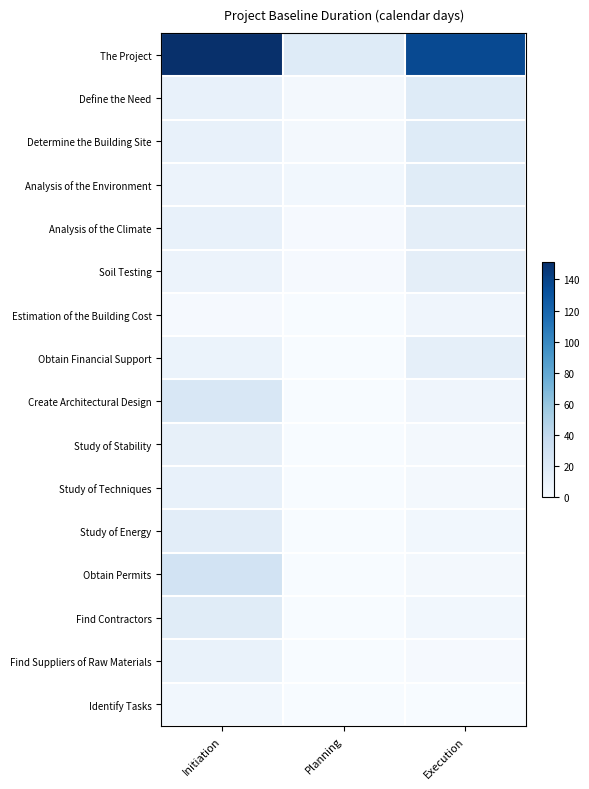

Reading right to left, transcribe all the data shown in this chart.

The Project: Execution=136.4	Planning=18.4	Initiation=151.4
Define the Need: Execution=18.4	Planning=2.4	Initiation=11.4
Determine the Building Site: Execution=18.4	Planning=2.4	Initiation=11.4
Analysis of the Environment: Execution=17.4	Planning=4.4	Initiation=8.4
Analysis of the Climate: Execution=14.4	Planning=1.4	Initiation=11.4
Soil Testing: Execution=14.4	Planning=1.4	Initiation=8.4
Estimation of the Building Cost: Execution=6.4	Planning=0.0	Initiation=1.4
Obtain Financial Support: Execution=13.4	Planning=0.0	Initiation=9.4
Create Architectural Design: Execution=6.4	Planning=0.0	Initiation=23.4
Study of Stability: Execution=3.4	Planning=0.0	Initiation=12.4
Study of Techniques: Execution=3.4	Planning=0.0	Initiation=11.4
Study of Energy: Execution=4.4	Planning=0.0	Initiation=15.4
Obtain Permits: Execution=3.4	Planning=0.0	Initiation=28.4
Find Contractors: Execution=4.4	Planning=0.0	Initiation=17.4
Find Suppliers of Raw Materials: Execution=1.4	Planning=0.0	Initiation=10.4
Identify Tasks: Execution=0.0	Planning=0.0	Initiation=4.4